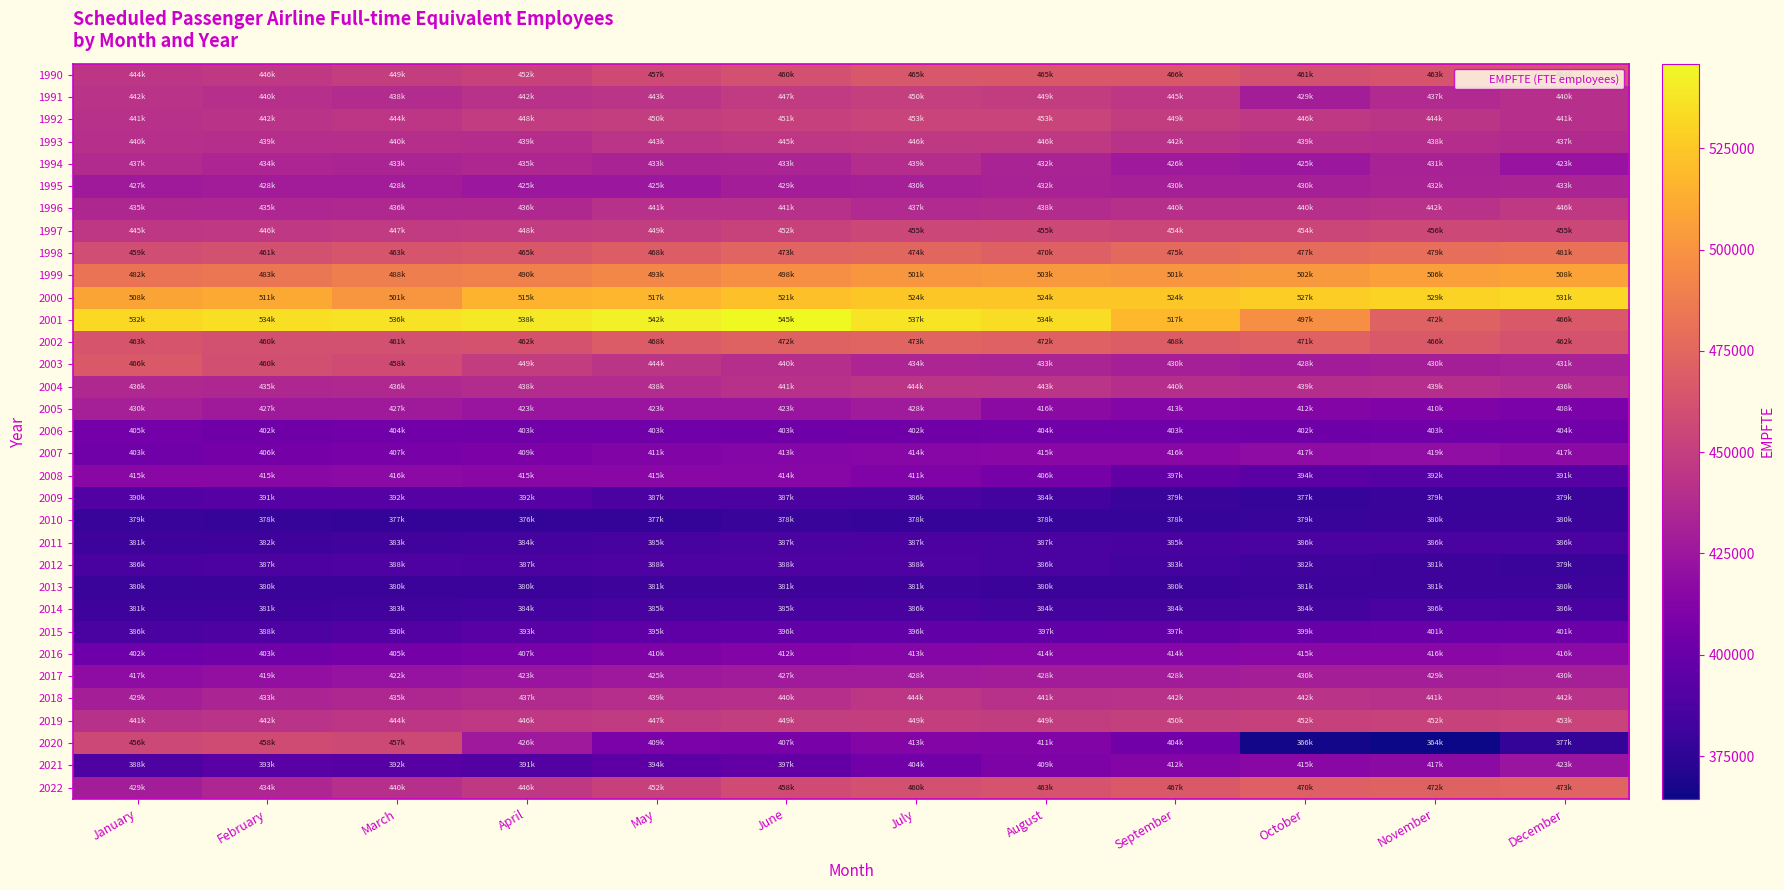

How many series are shown in this chart?

33